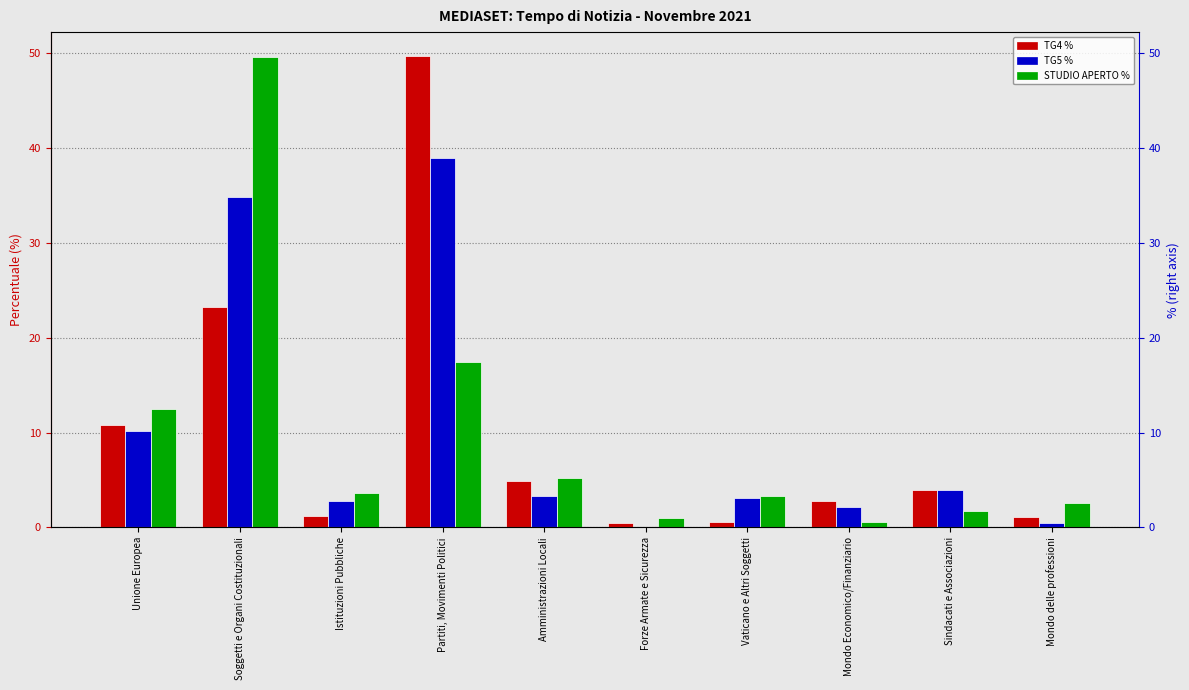

What is the sum of the TG4 % values at Soggetti e Organi Costituzionali and Sindacati e Associazioni?

27.1